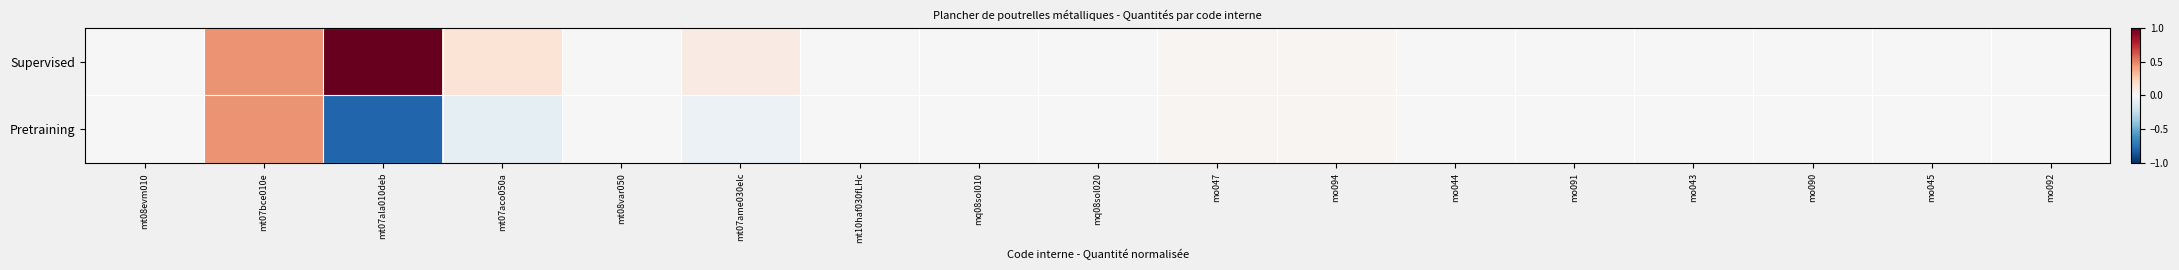

Between mq08sol020 and mo043, which series saw the biggest shift?

Pretraining